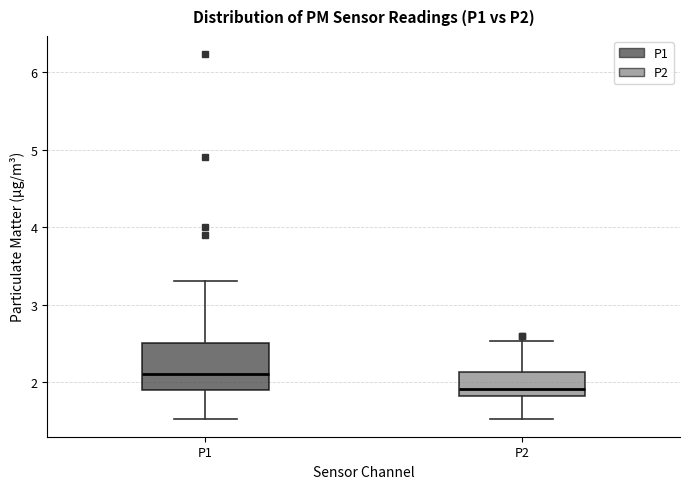

Where does the median line of the box for P2 sit on the y-axis? The values are not printed on the chart, so give them approximately, as read against the axis.

1.9